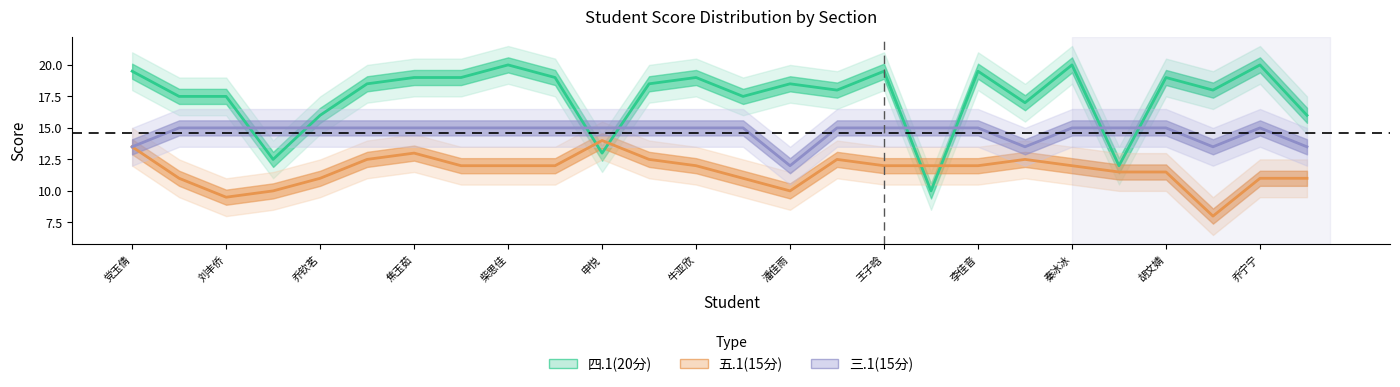

Is this an area chart (filled region under the line)?

No